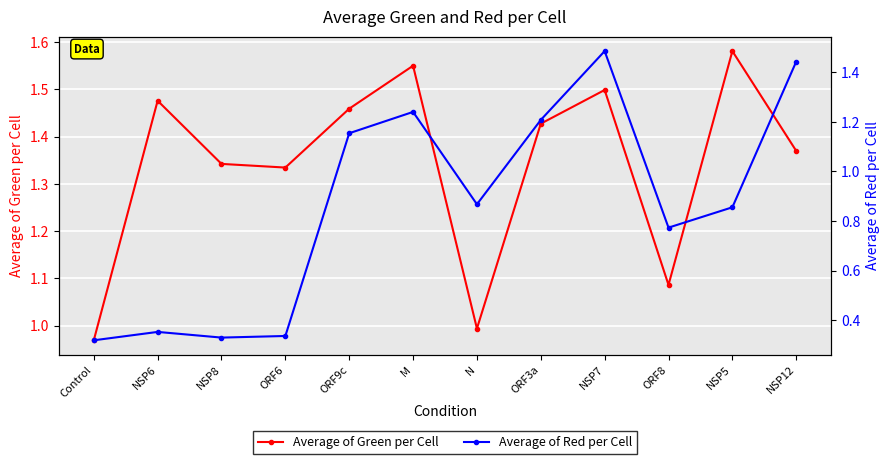

What is the value of the Average of Red per Cell point at the 7th from the left?

0.9